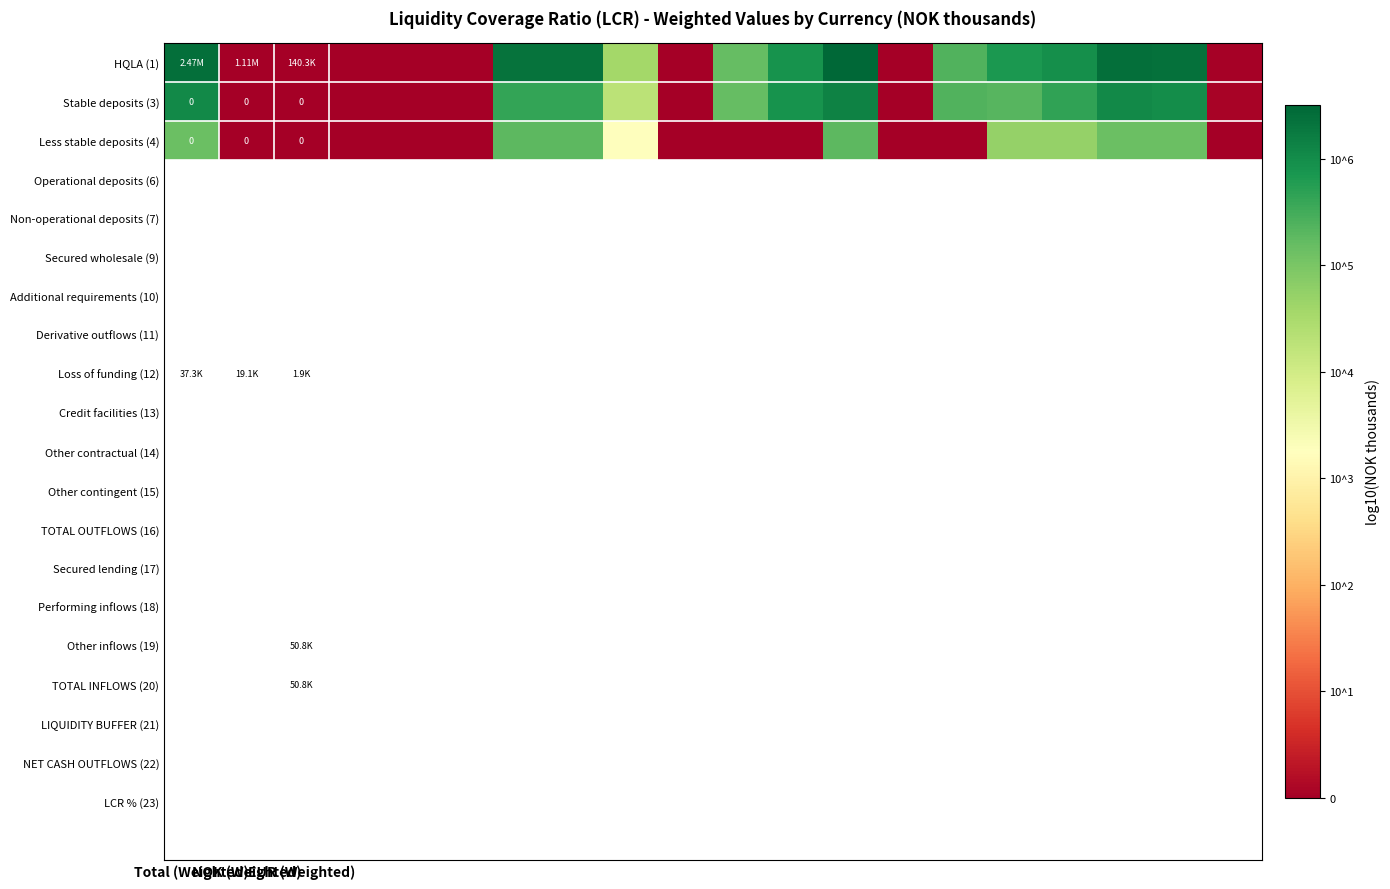

At how many categories does at least one series exceed 4?

12